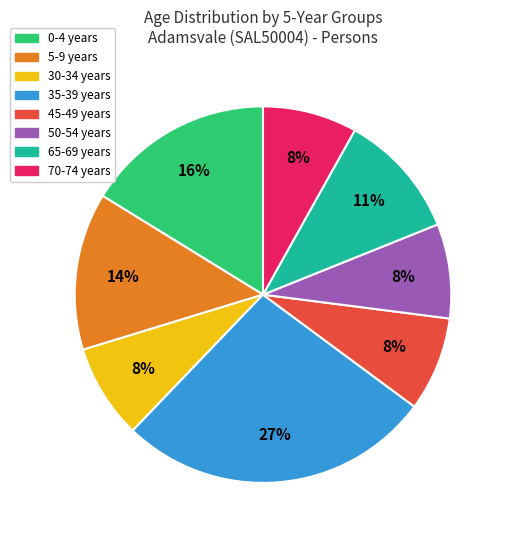

Is it true that 70-74 years is 1% of the pie?

False